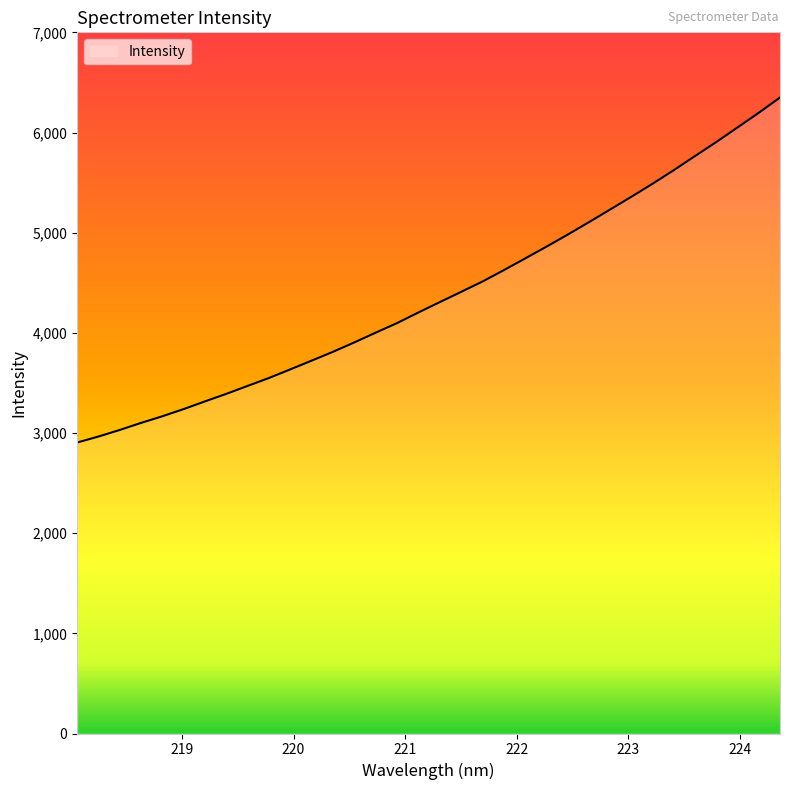

What is the smallest value displayed?

2904.7